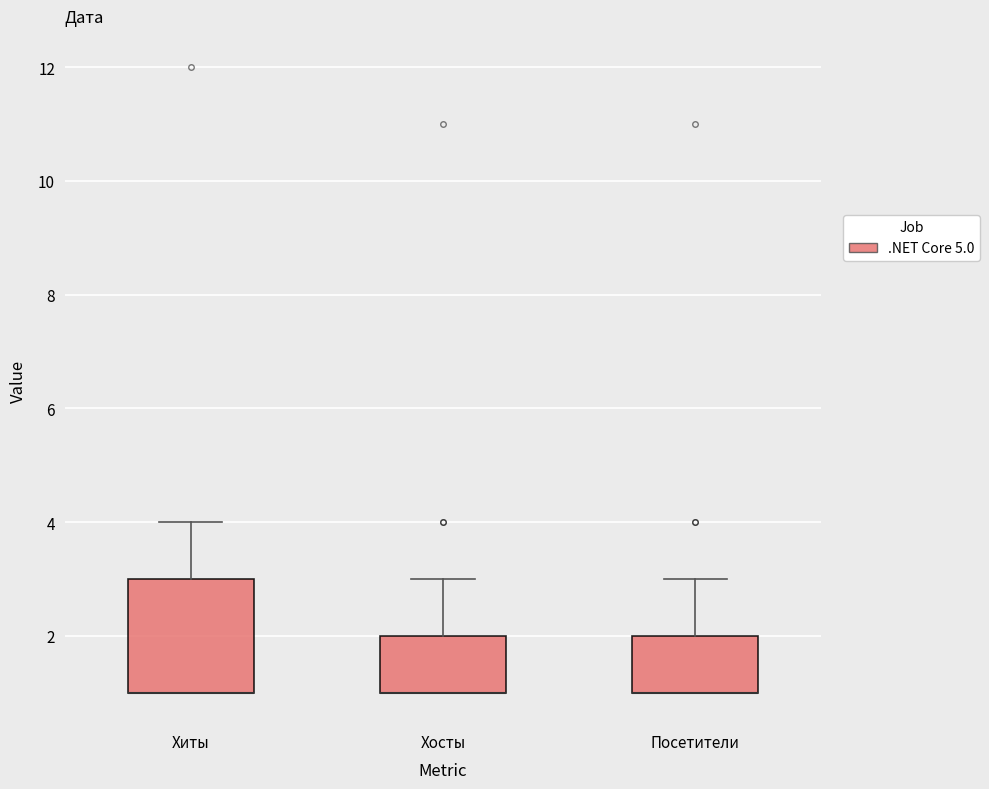

Which box is the tallest, from its lower edge to its upper edge?

Хиты